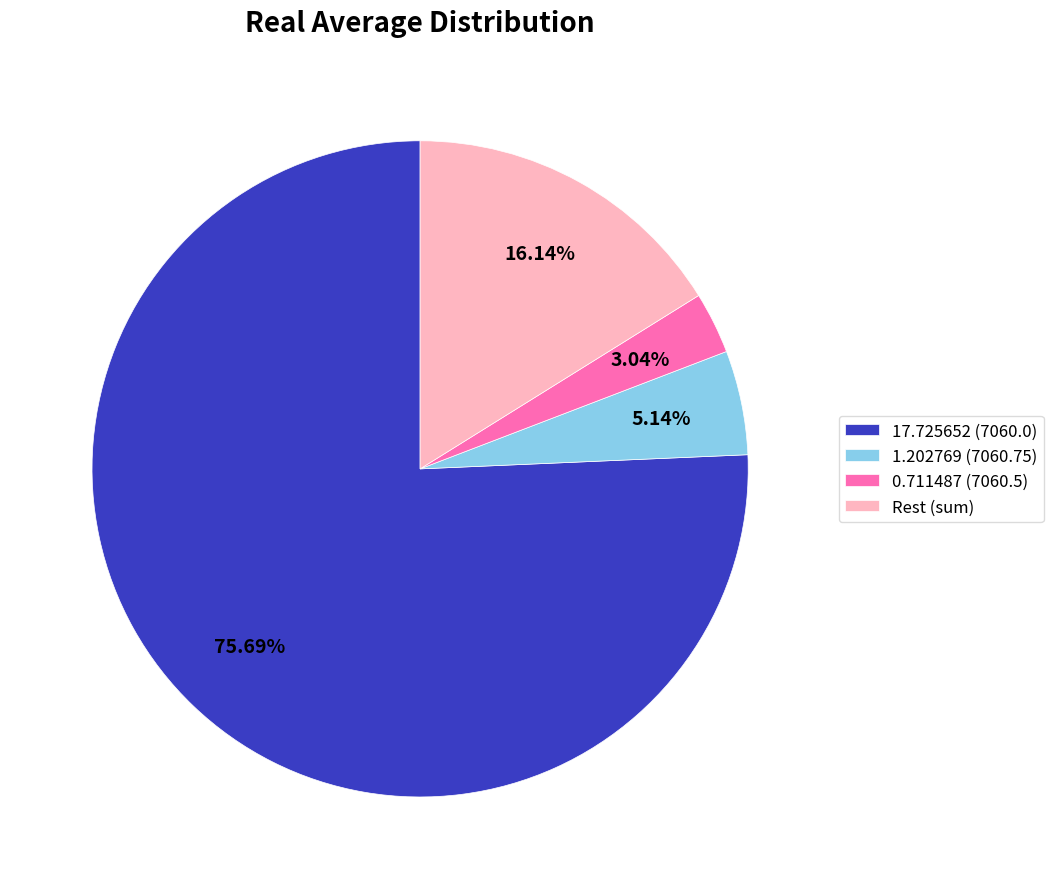

Rank the categories by value from lowest to highest.

0.711487 (7060.5), 1.202769 (7060.75), Rest (sum), 17.725652 (7060.0)